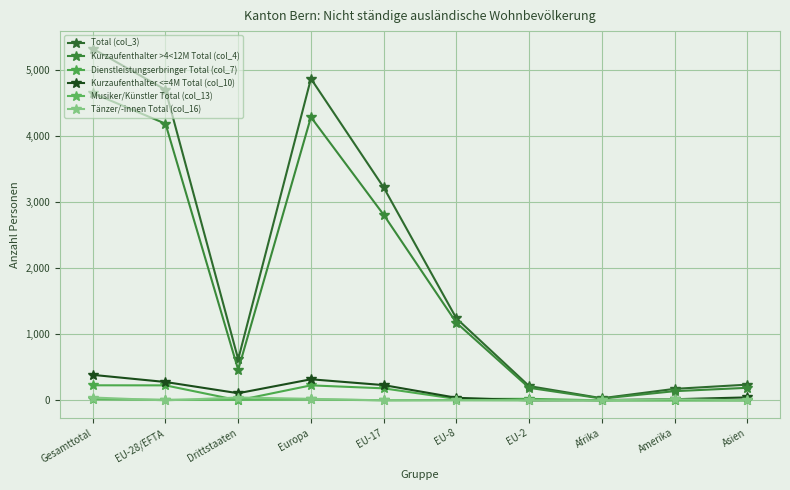

What is the sum of the Dienstleistungserbringer Total (col_7) values at EU-2 and Drittstaaten?

24